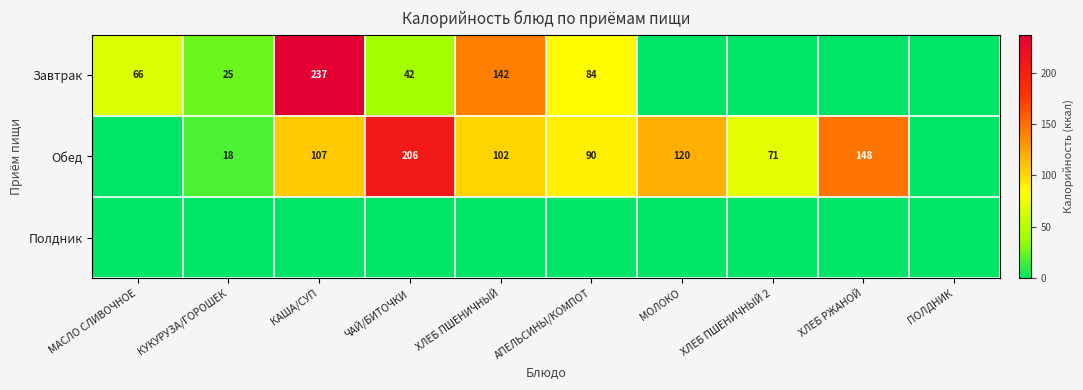

What is the difference between the Обед values at АПЕЛЬСИНЫ/КОМПОТ and МОЛОКО?

30